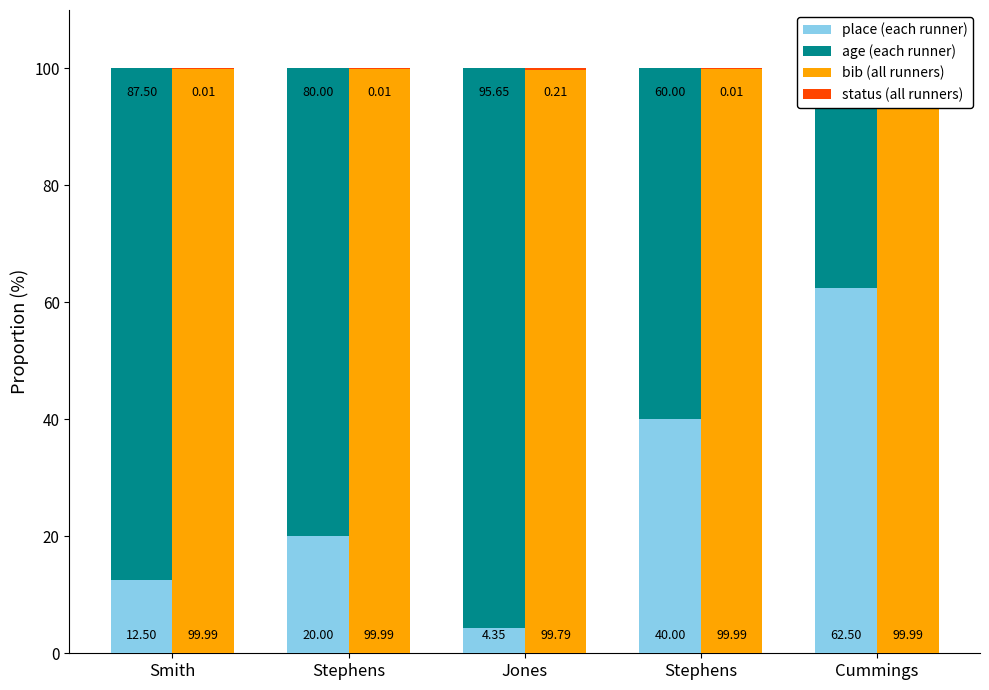

What is the total value across all series at Cummings?

200.0